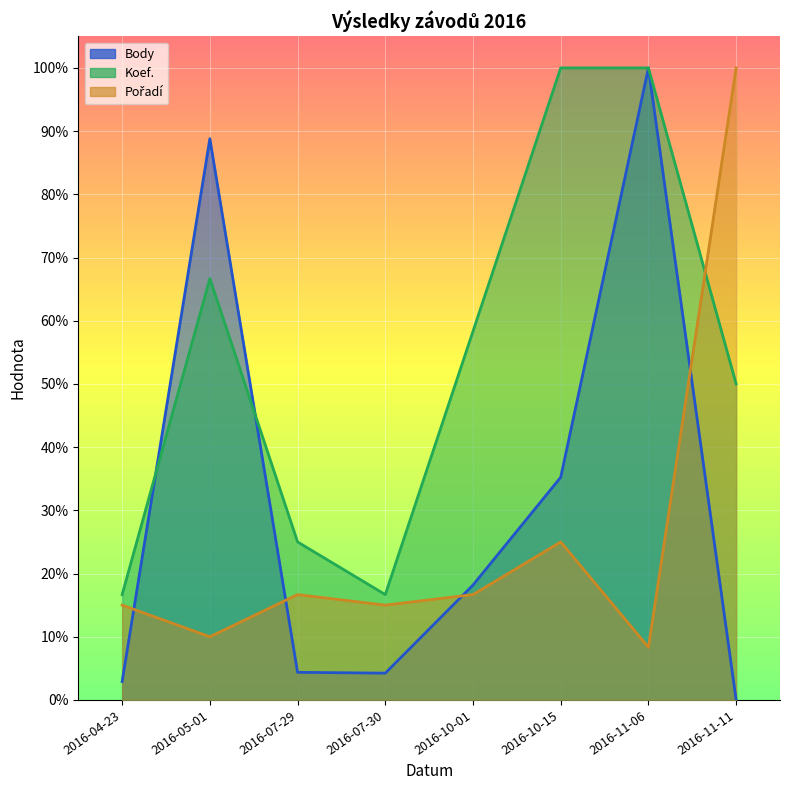

Reading right to left, extract all data points from this chart.

Body: 0.0	1.0	0.4	0.2	0.0	0.0	0.9	0.0
Koef.: 0.5	1.0	1.0	0.6	0.2	0.2	0.7	0.2
Pořadí: 1.0	0.1	0.2	0.2	0.1	0.2	0.1	0.1